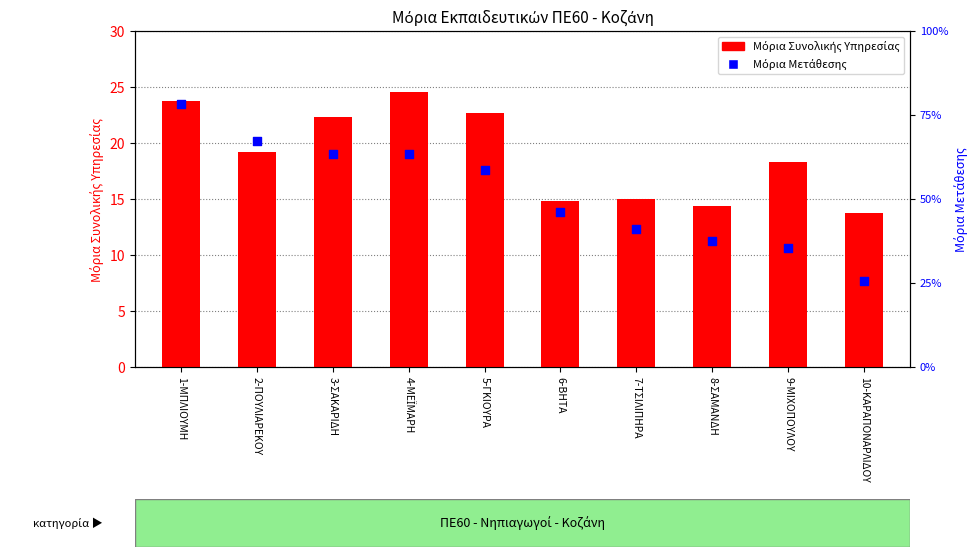

At which category is the sum across all series the highest?

1-ΜΠΛΙΟΥΜΗ